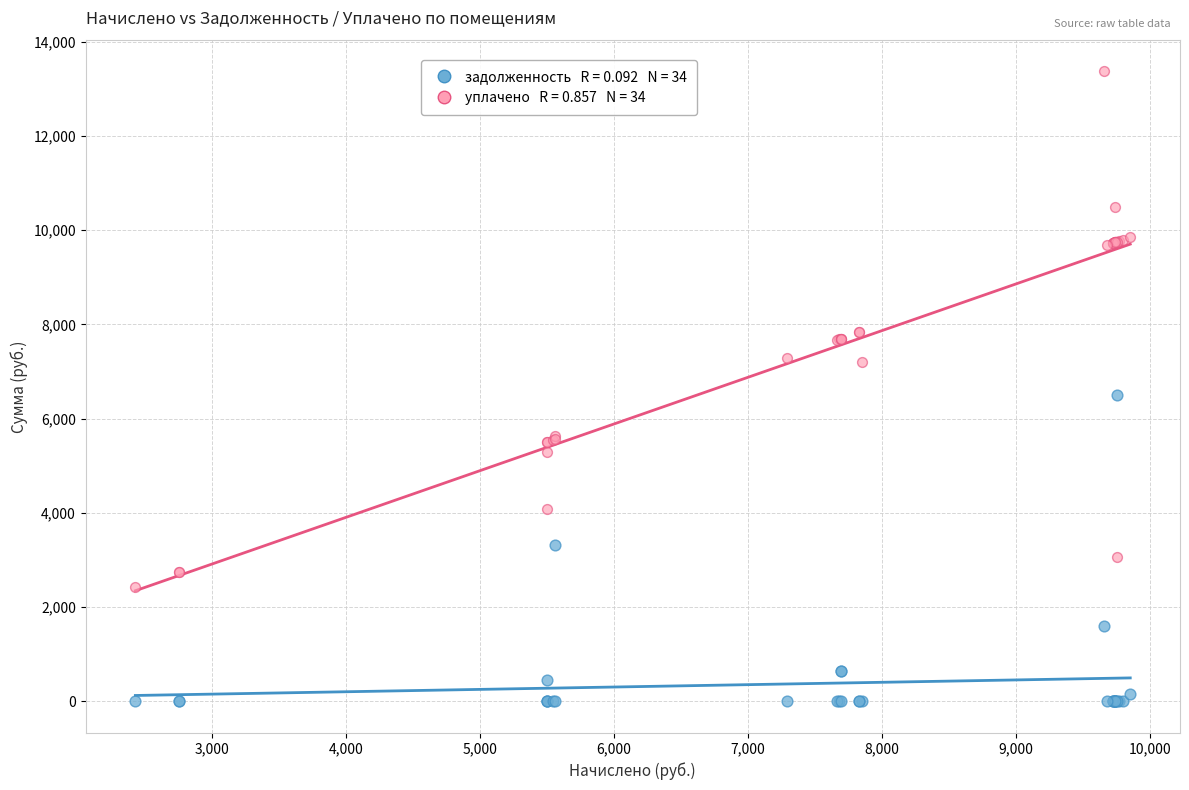

Across all series, what Y value is closest to 6686?

6502.4